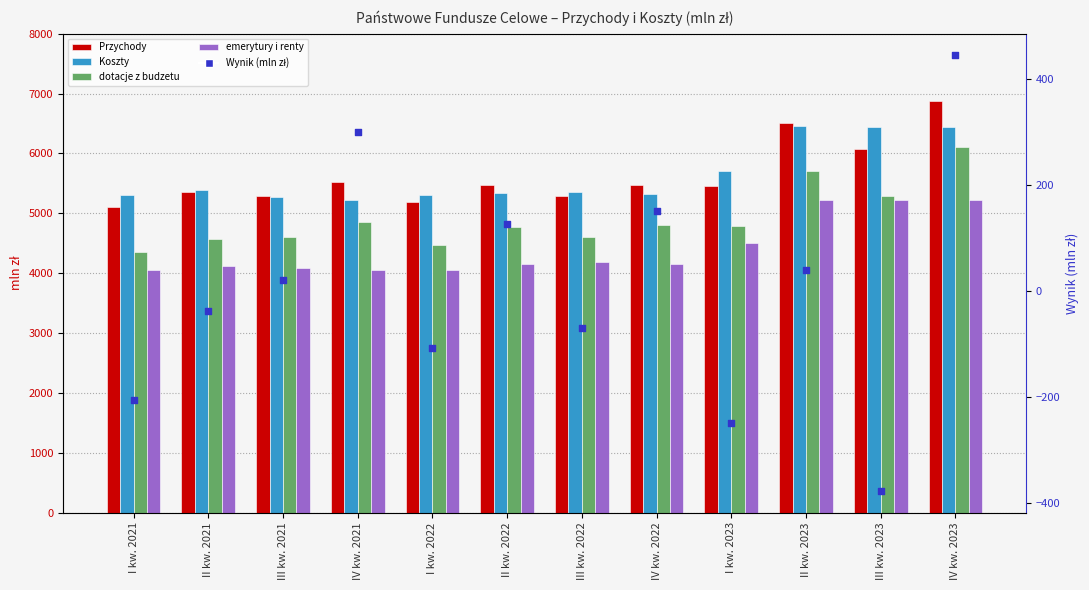

Which series has the widest spread of Y values?

Przychody